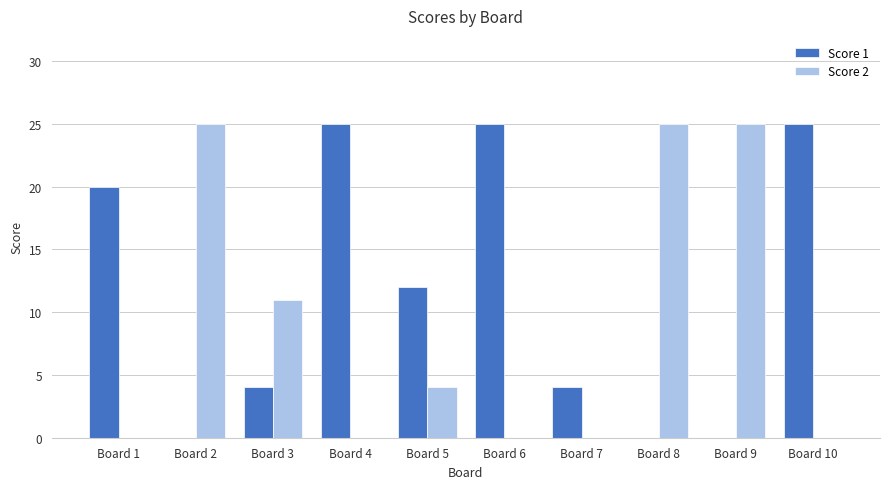

The value of Score 2 at Board 4 is -9. True or false?

False